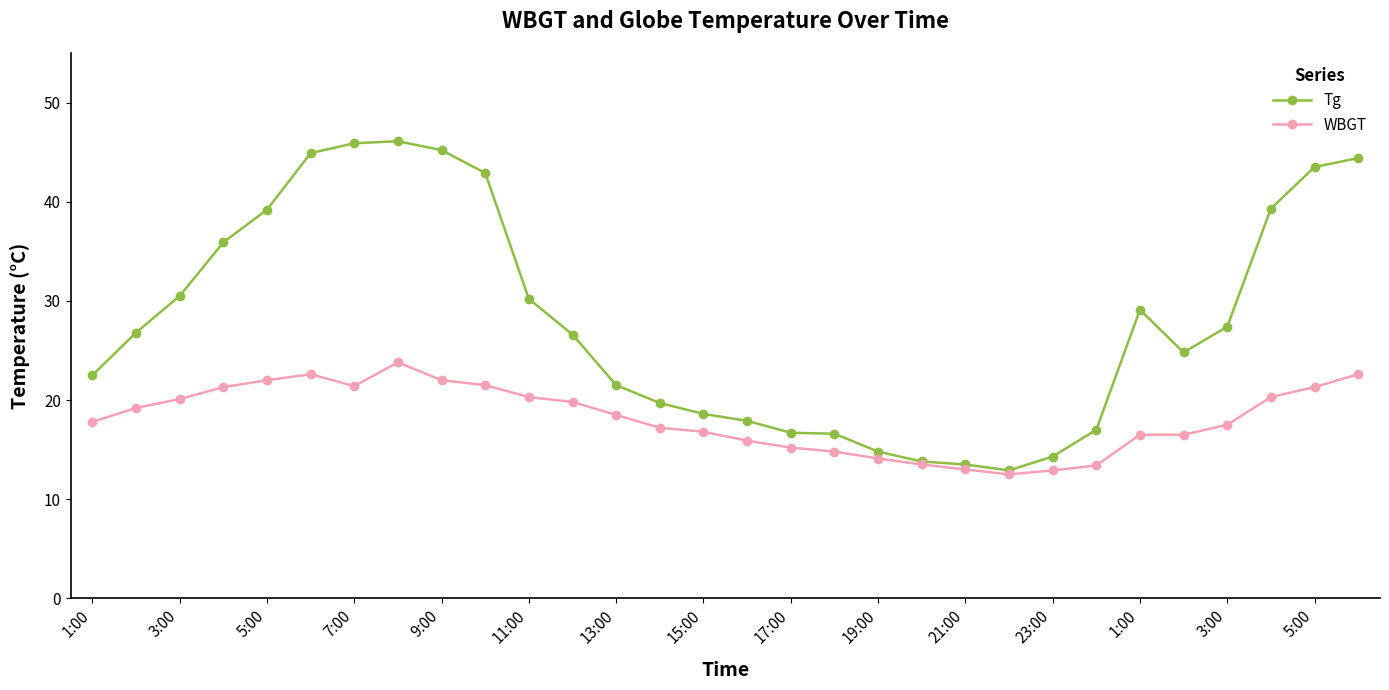

Does the chart have visible grid lines?

No